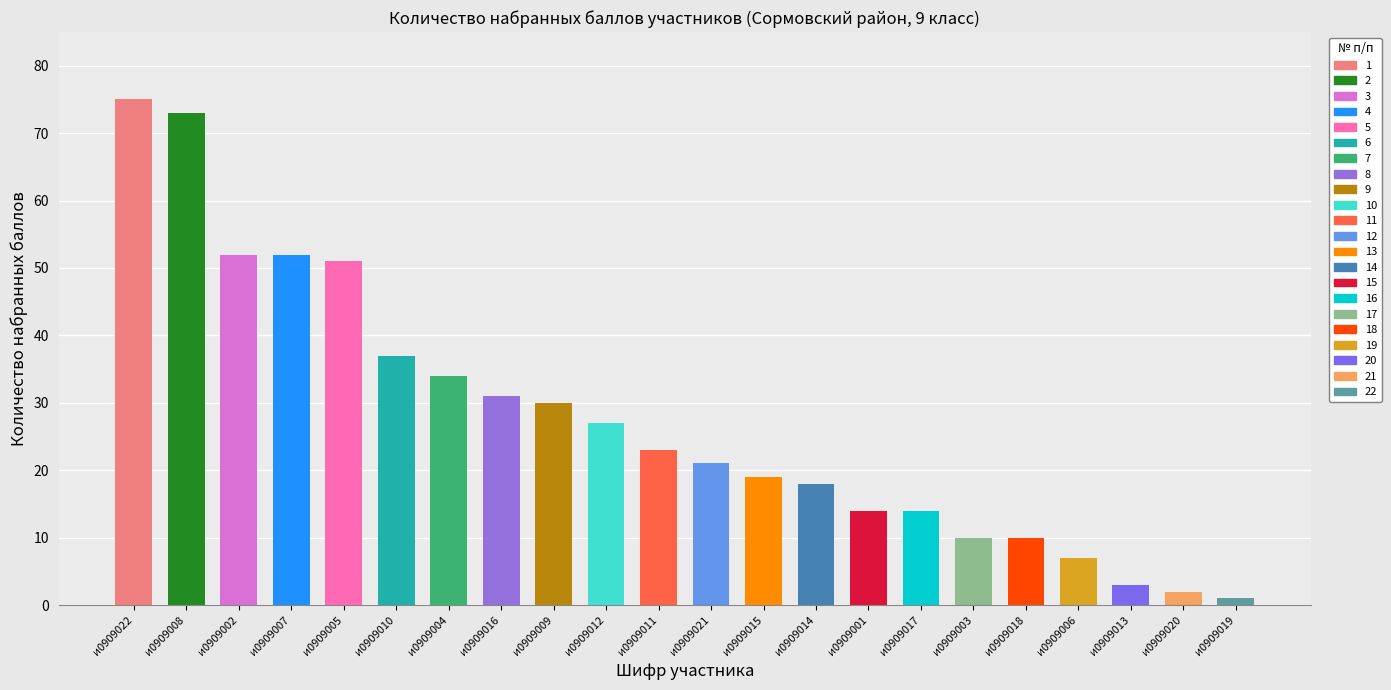

What is the approximate value at 8, to the nearest 10?

30